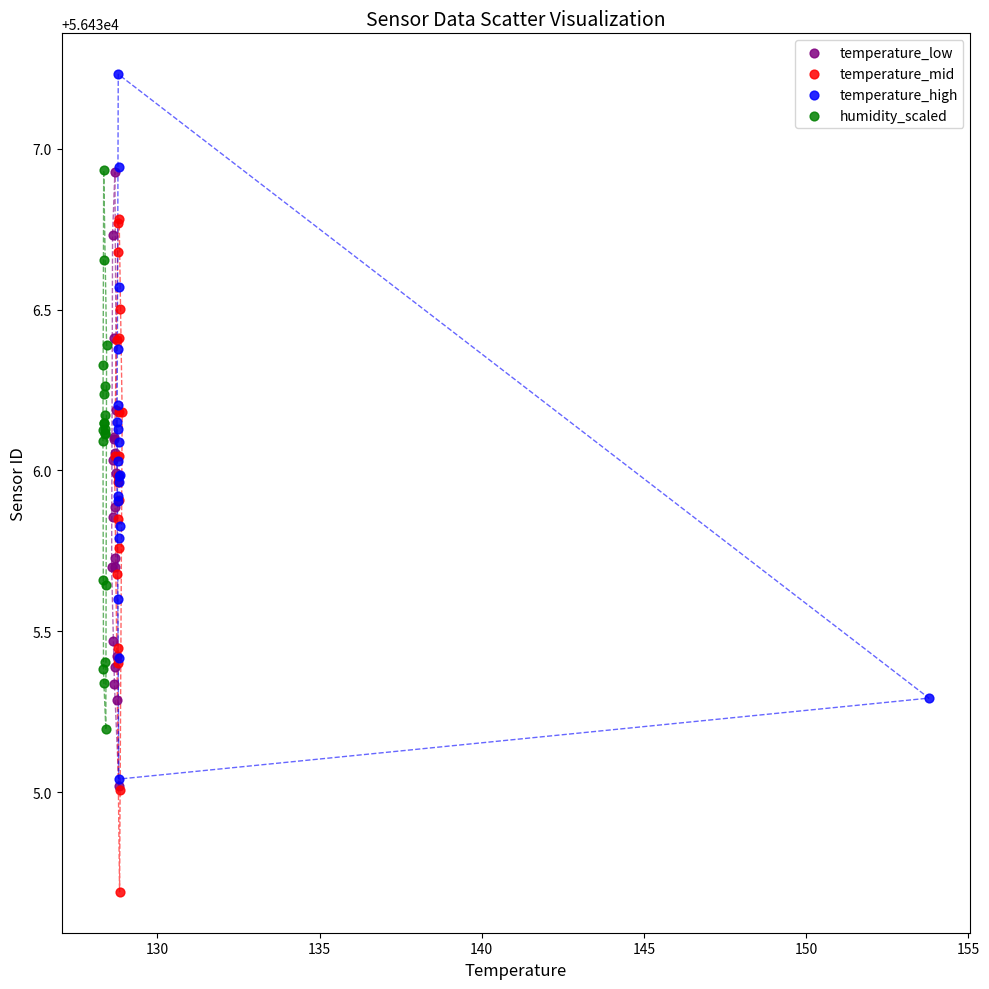

Which series contains the highest Y value?

temperature_high